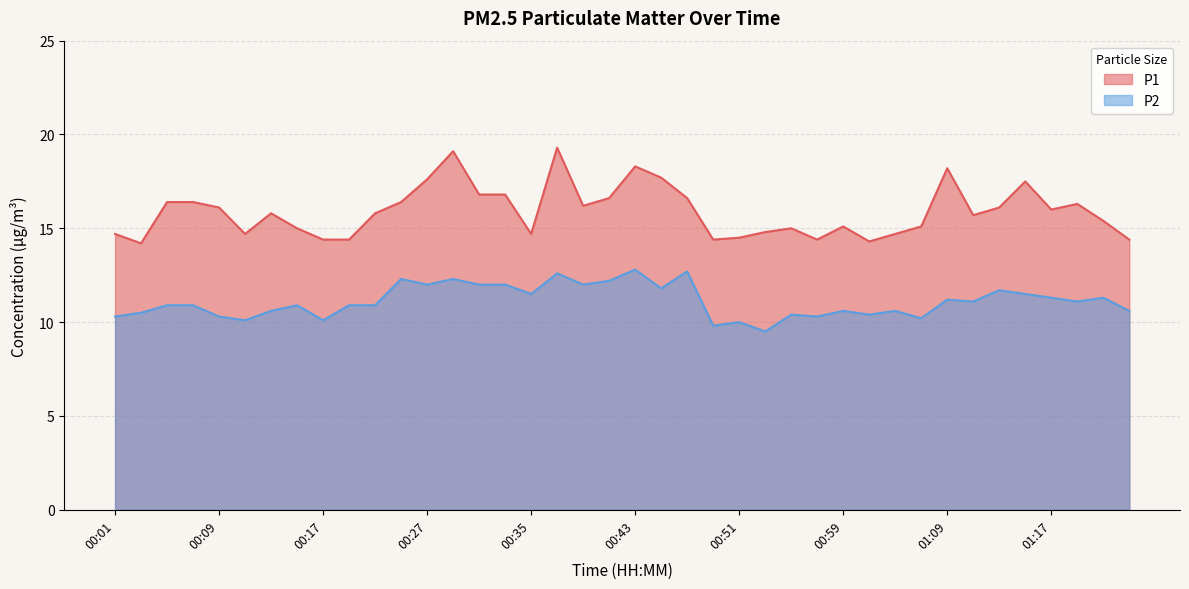

Reading left to right, transcribe all the data shown in this chart.

P1: 14.7	14.2	16.4	16.4	16.1	14.7	15.8	15.0	14.4	14.4	15.8	16.4	17.6	19.1	16.8	16.8	14.7	19.3	16.2	16.6	18.3	17.7	16.6	14.4	14.5	14.8	15.0	14.4	15.1	14.3	14.7	15.1	18.2	15.7	16.1	17.5	16.0	16.3	15.4	14.4
P2: 10.3	10.5	10.9	10.9	10.3	10.1	10.6	10.9	10.1	10.9	10.9	12.3	12.0	12.3	12.0	12.0	11.5	12.6	12.0	12.2	12.8	11.8	12.7	9.8	10.0	9.5	10.4	10.3	10.6	10.4	10.6	10.2	11.2	11.1	11.7	11.5	11.3	11.1	11.3	10.6